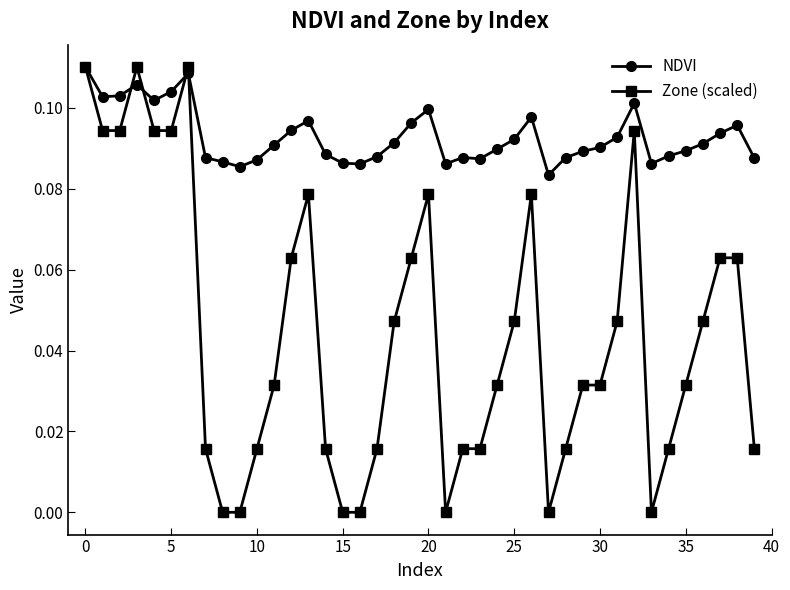

Which series has the largest range (max minus min)?

Zone (scaled)